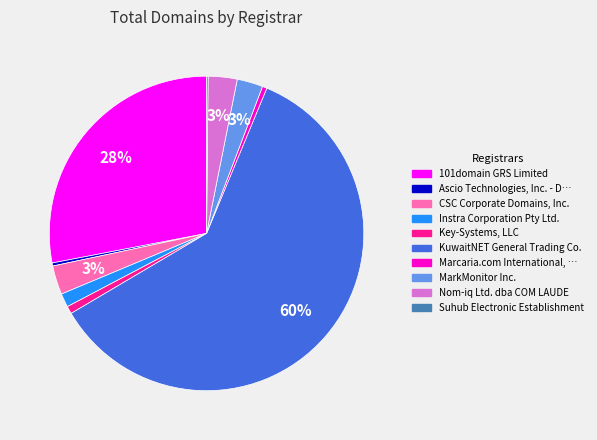

Is there a majority slice in this chart?

Yes